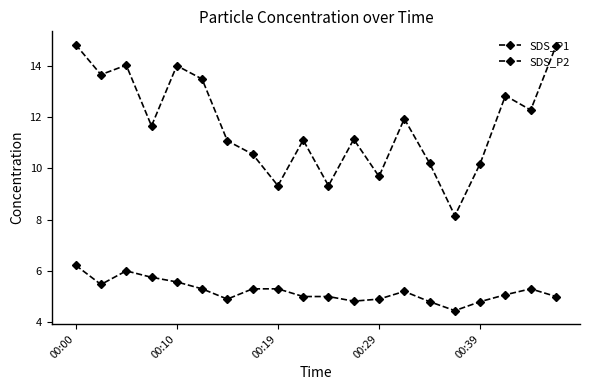

What is the difference between the maximum and minimum values in the SDS_P2 series?

1.8